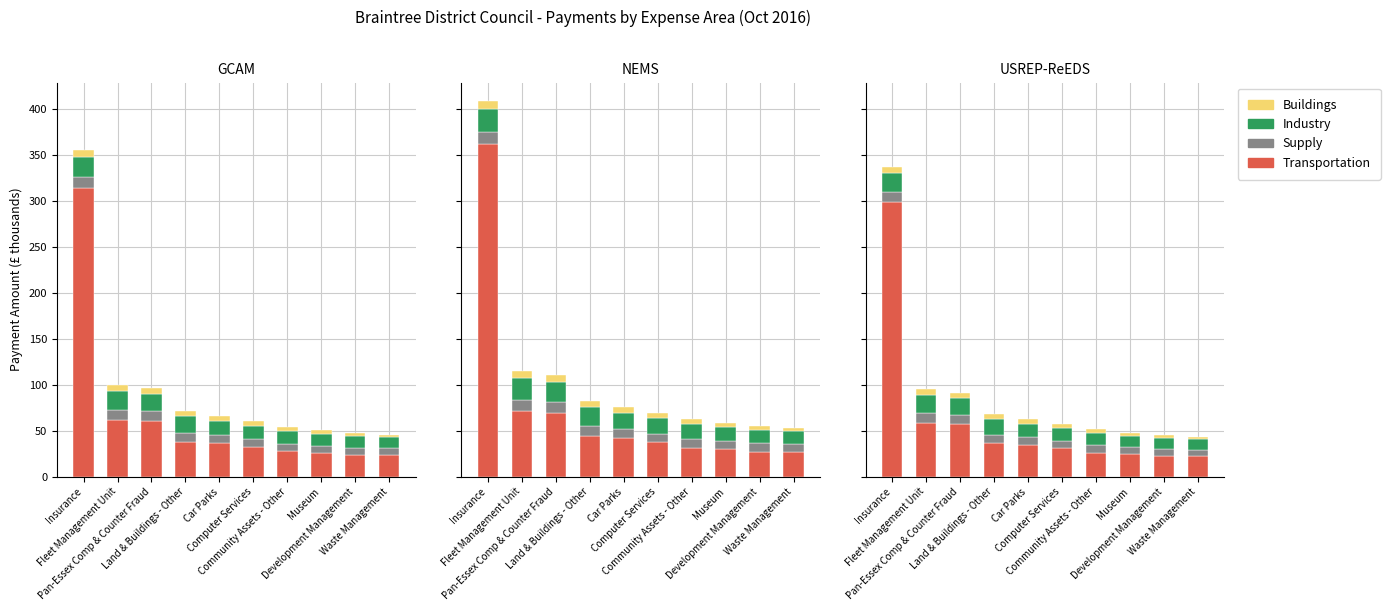

Are the bars horizontal?

No